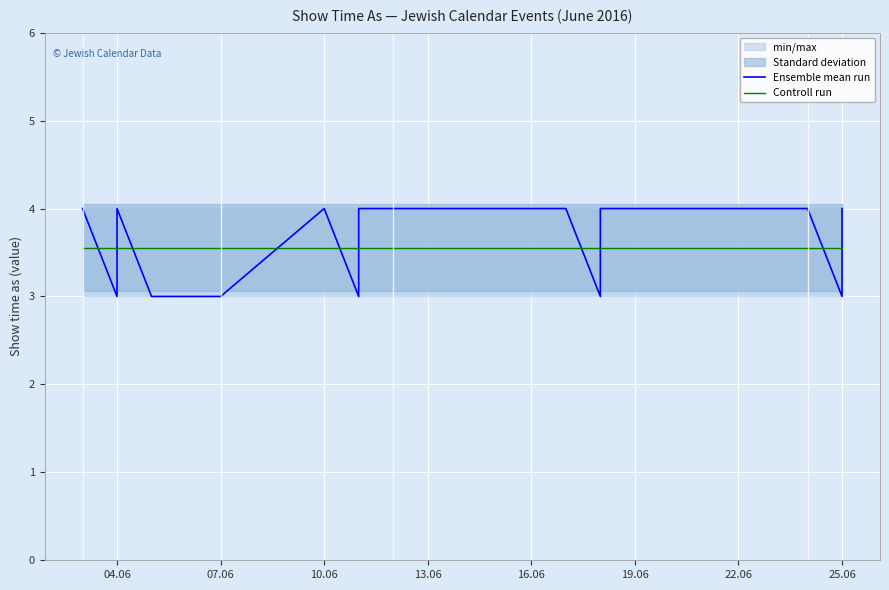

Between which two adjacent categories do Ensemble mean run and Controll run first intersect?

04.06 and 07.06